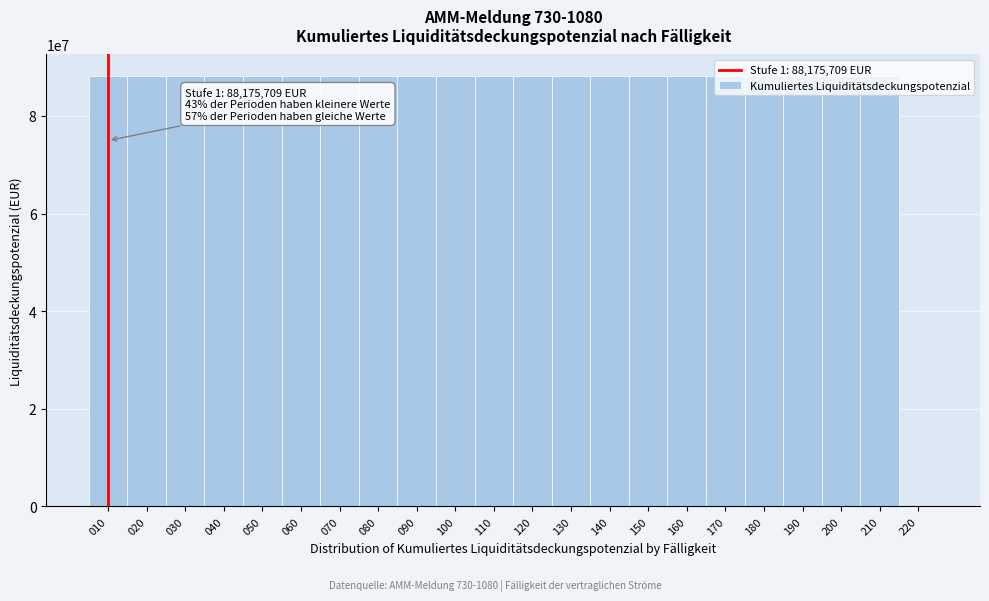

Approximately how many times larger is the value at 060 compared to 130?

1.0